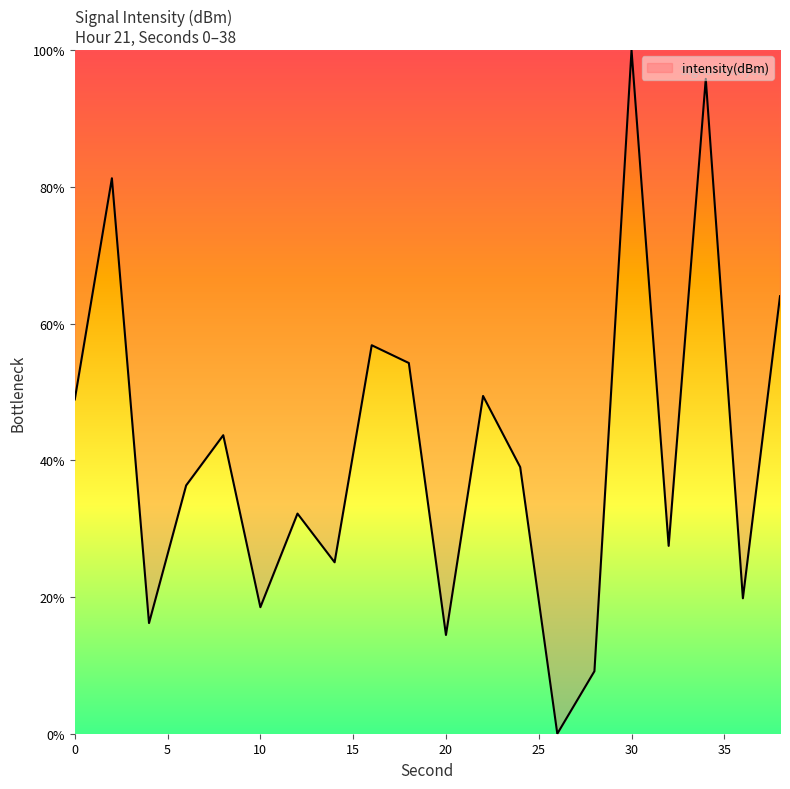

How many values are above zero?

19